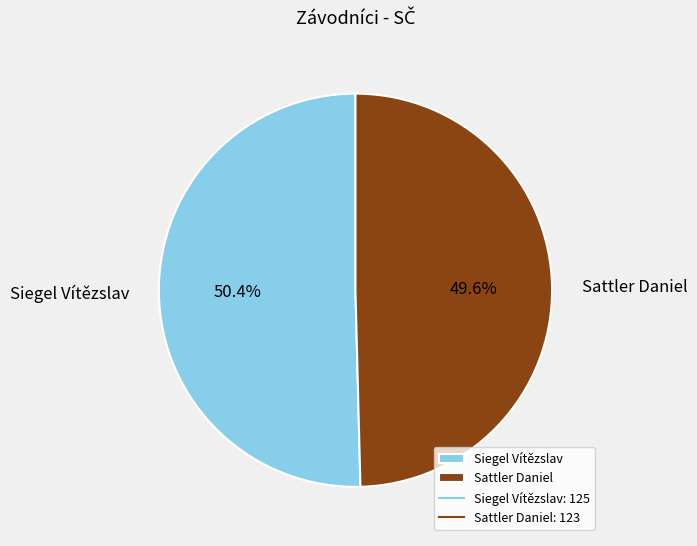

True or false: Siegel Vítězslav accounts for 50% of the total.

True